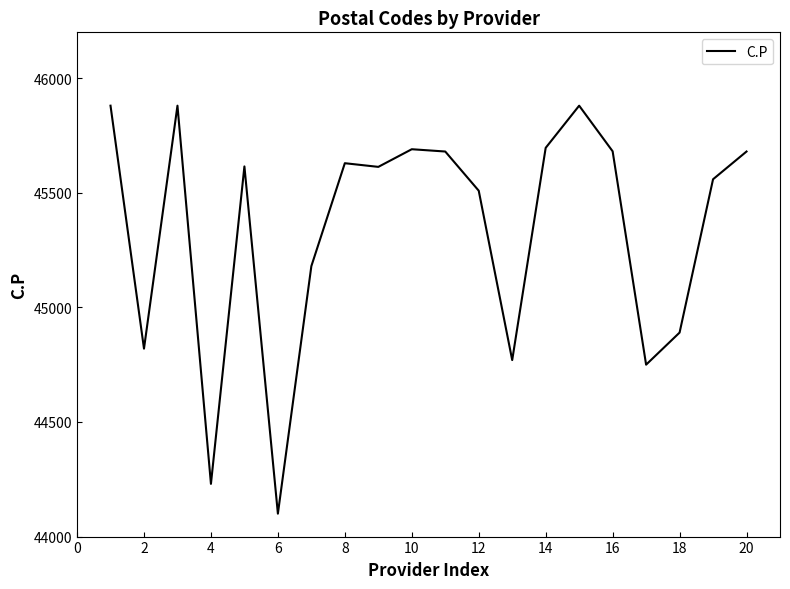

What is the smallest value displayed?

44100